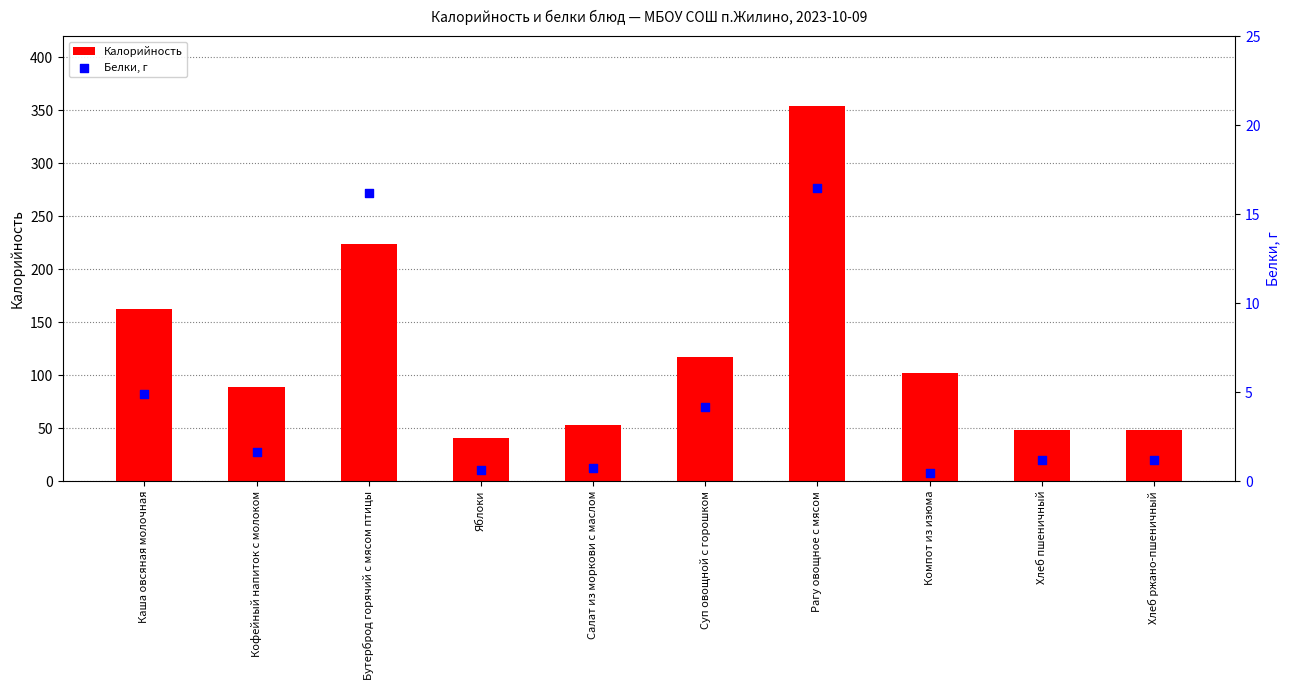

At which category is the sum across all series the highest?

Рагу овощное с мясом